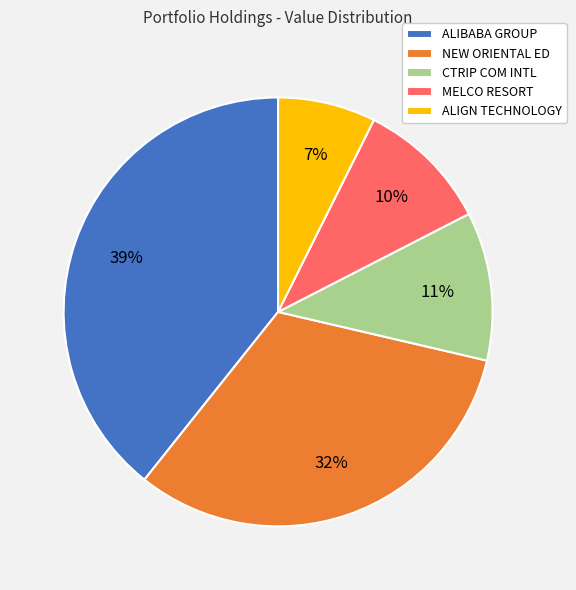

The ALIGN TECHNOLOGY slice represents 7% of the pie. True or false?

True